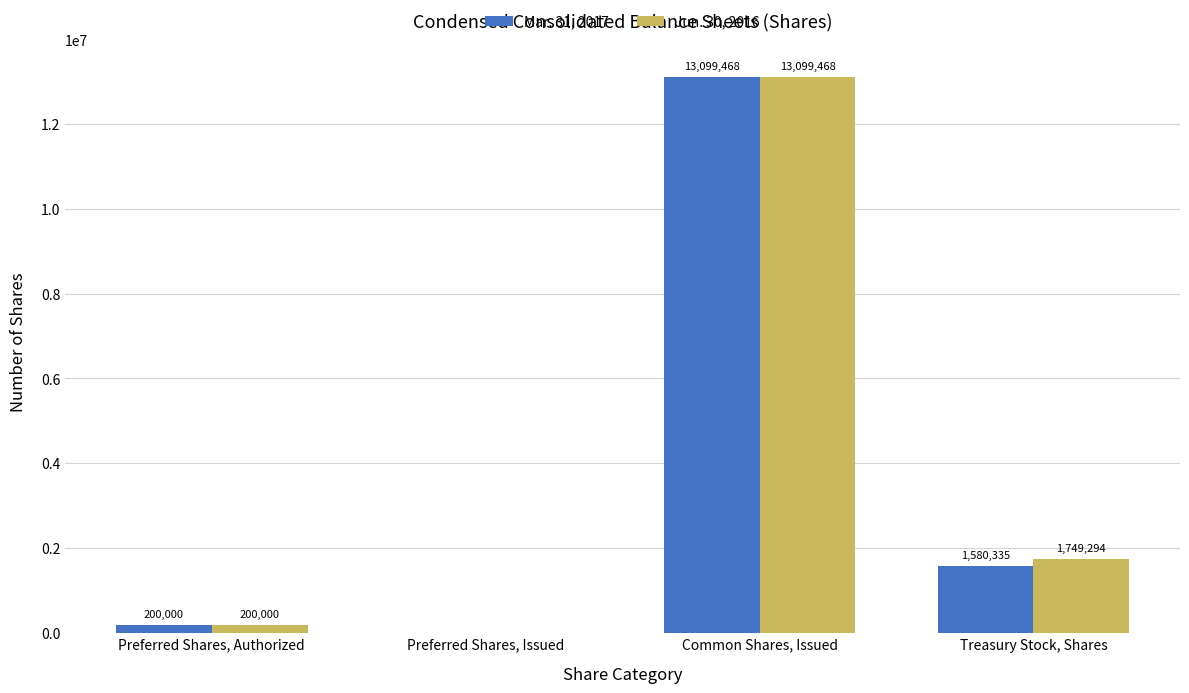

Which series changed the most between Preferred Shares, Issued and Treasury Stock, Shares?

Jun. 30, 2016